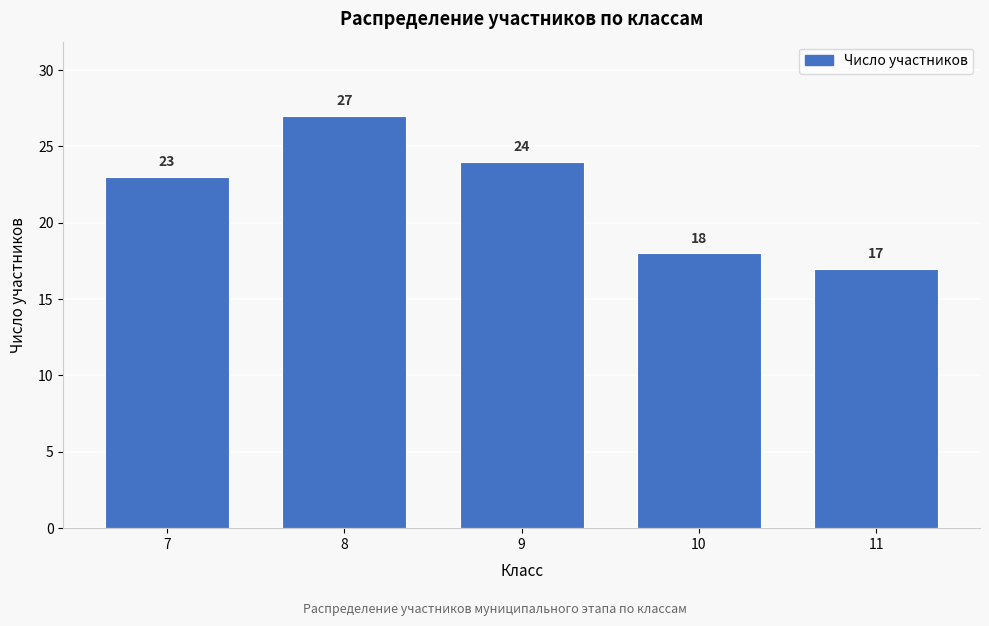

Reading left to right, what are all the values shown in this chart?

7=23	8=27	9=24	10=18	11=17